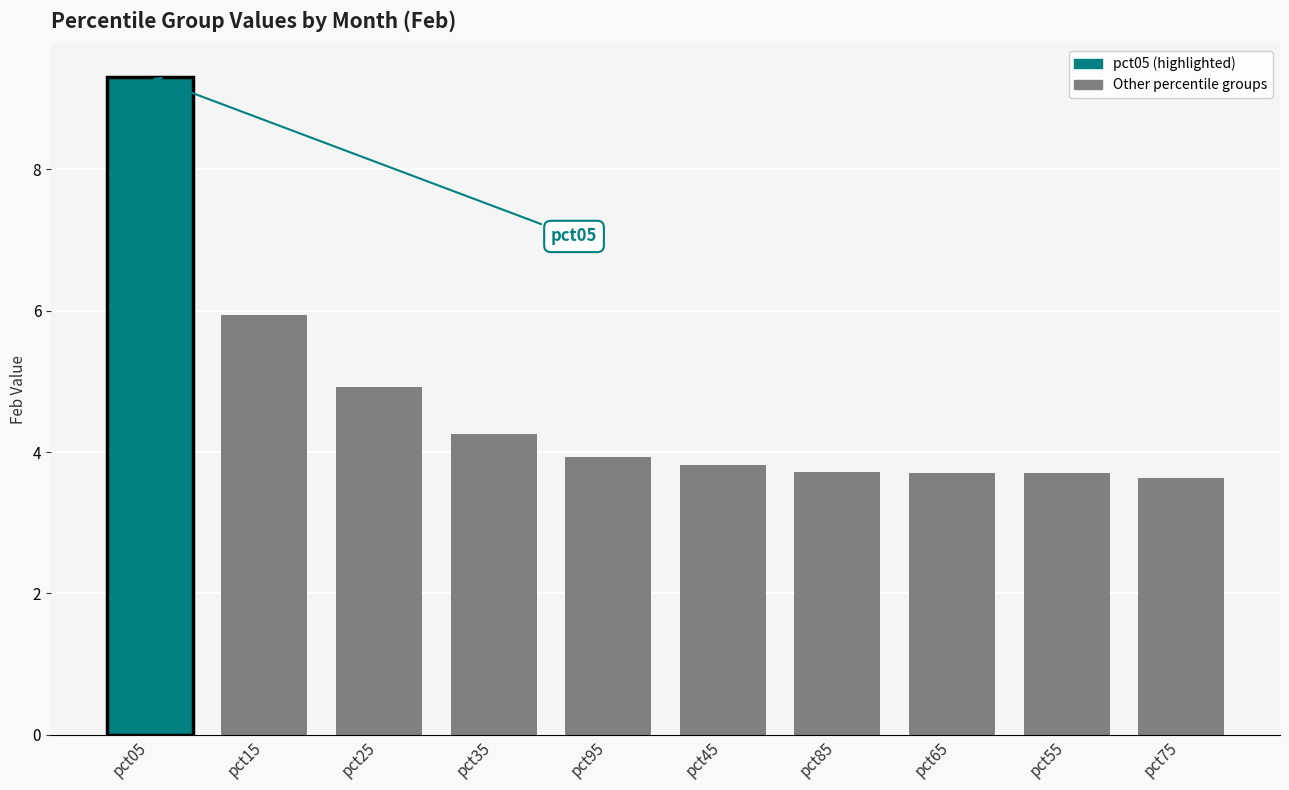

What is the label of the 6th bar from the left?

pct45